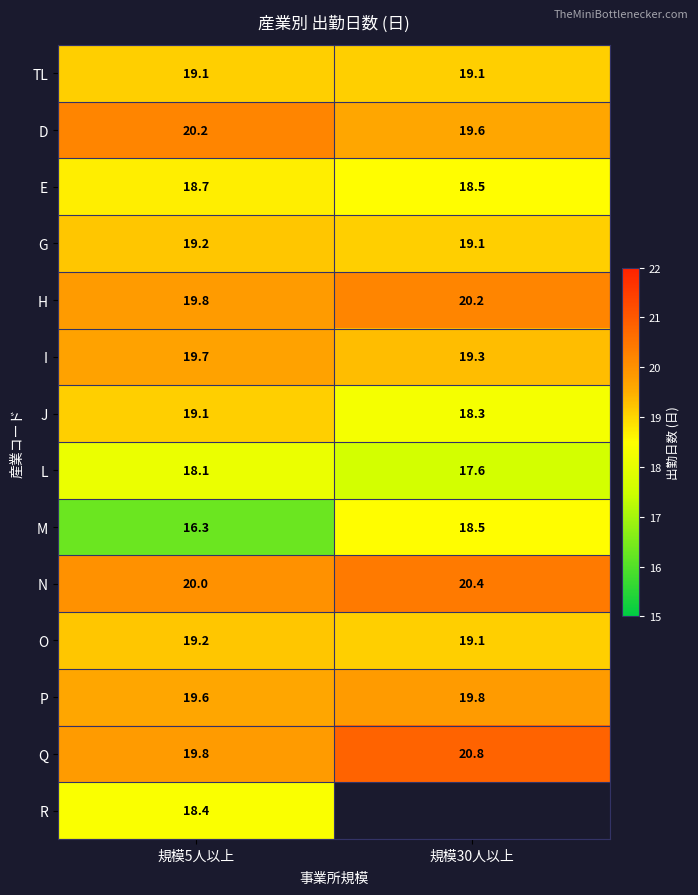

How many O values are between 19 and 20?

2